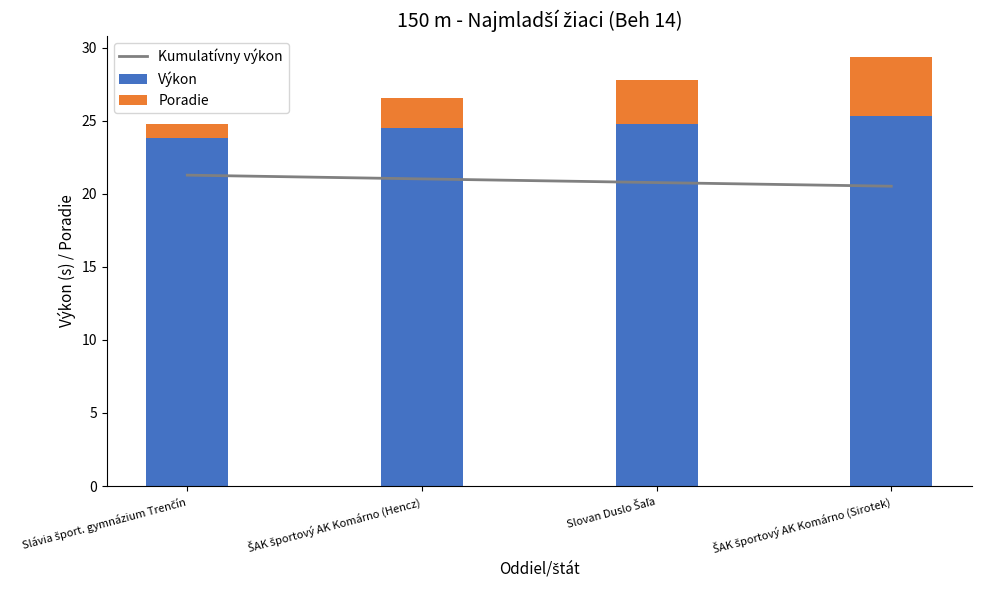

At which category does the chart reach its minimum across all series?

Slávia šport. gymnázium Trenčín